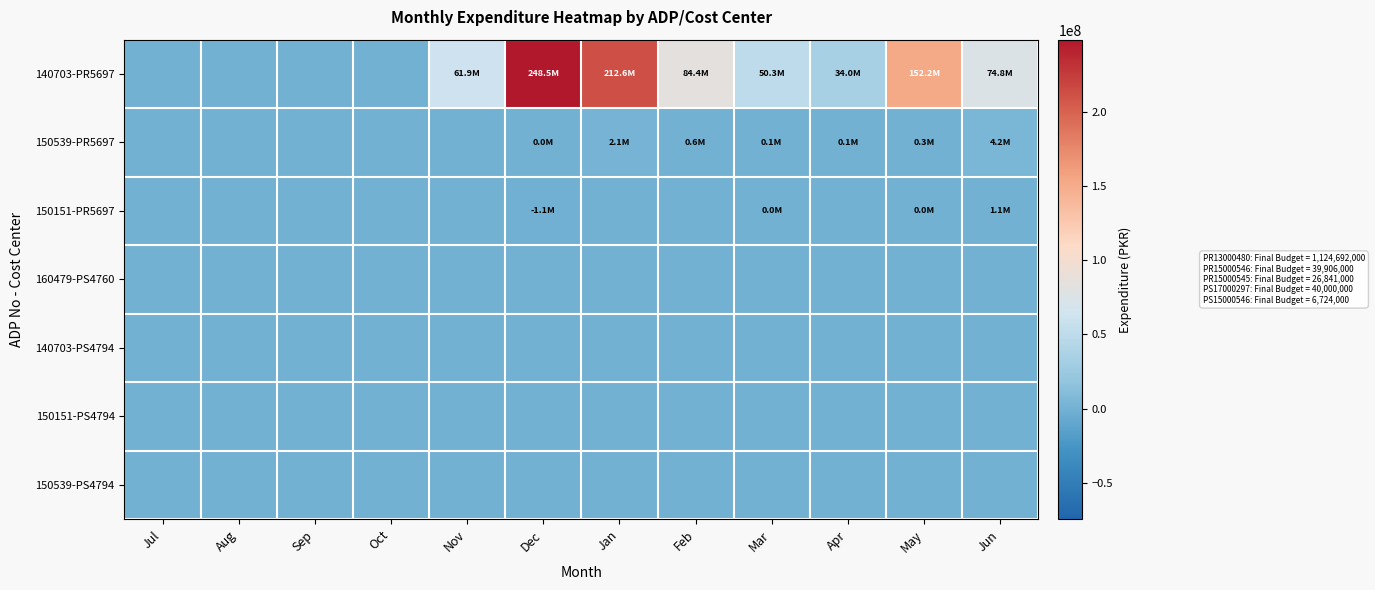

Reading left to right, extract all data points from this chart.

140703-PR5697: Jul=0	Aug=0	Sep=0	Oct=0	Nov=61920239	Dec=248548965	Jan=212614979	Feb=84357507	Mar=50322595	Apr=34017025	May=152239441	Jun=74810652
150539-PR5697: Jul=0	Aug=0	Sep=0	Oct=0	Nov=0	Dec=33856	Jan=2145000	Feb=570330	Mar=141413	Apr=131753	May=265222	Jun=4207111
150151-PR5697: Jul=0	Aug=0	Sep=0	Oct=0	Nov=0	Dec=-1107000	Jan=0	Feb=0	Mar=7730	Apr=0	May=6488	Jun=1089596
160479-PS4760: Jul=0	Aug=0	Sep=0	Oct=0	Nov=0	Dec=0	Jan=0	Feb=0	Mar=0	Apr=0	May=0	Jun=0
140703-PS4794: Jul=0	Aug=0	Sep=0	Oct=0	Nov=0	Dec=0	Jan=0	Feb=0	Mar=0	Apr=0	May=0	Jun=0
150151-PS4794: Jul=0	Aug=0	Sep=0	Oct=0	Nov=0	Dec=0	Jan=0	Feb=0	Mar=0	Apr=0	May=0	Jun=0
150539-PS4794: Jul=0	Aug=0	Sep=0	Oct=0	Nov=0	Dec=0	Jan=0	Feb=0	Mar=0	Apr=0	May=0	Jun=0